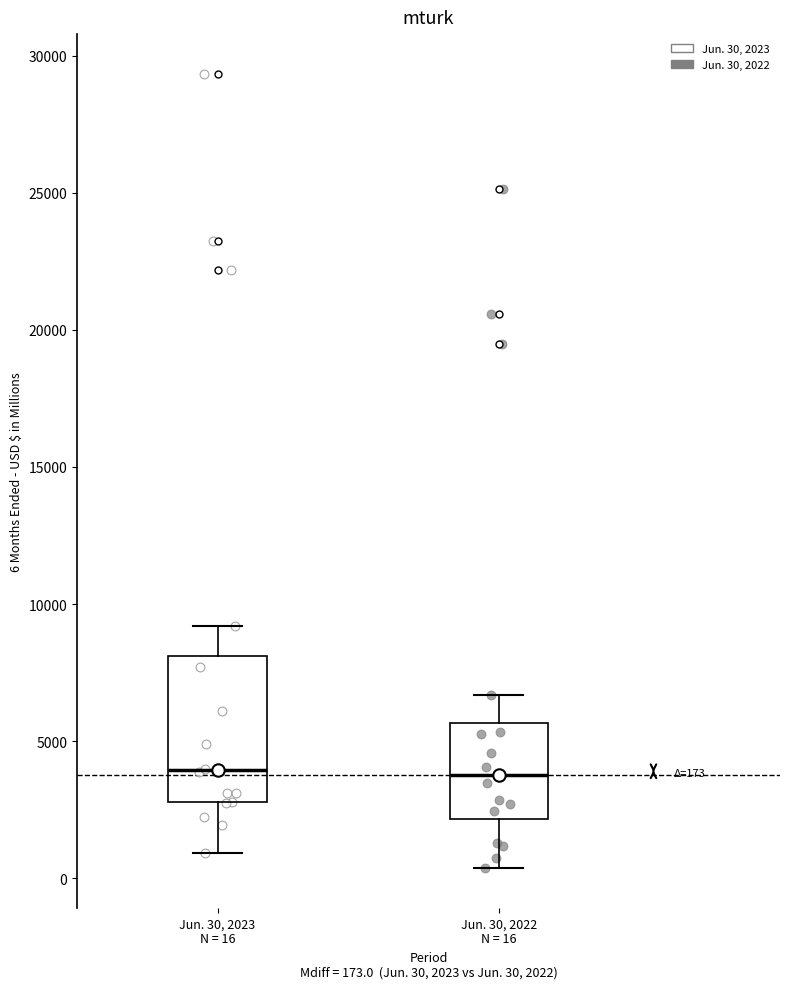

Which box is the tallest, from its lower edge to its upper edge?

Jun. 30, 2023 N = 16